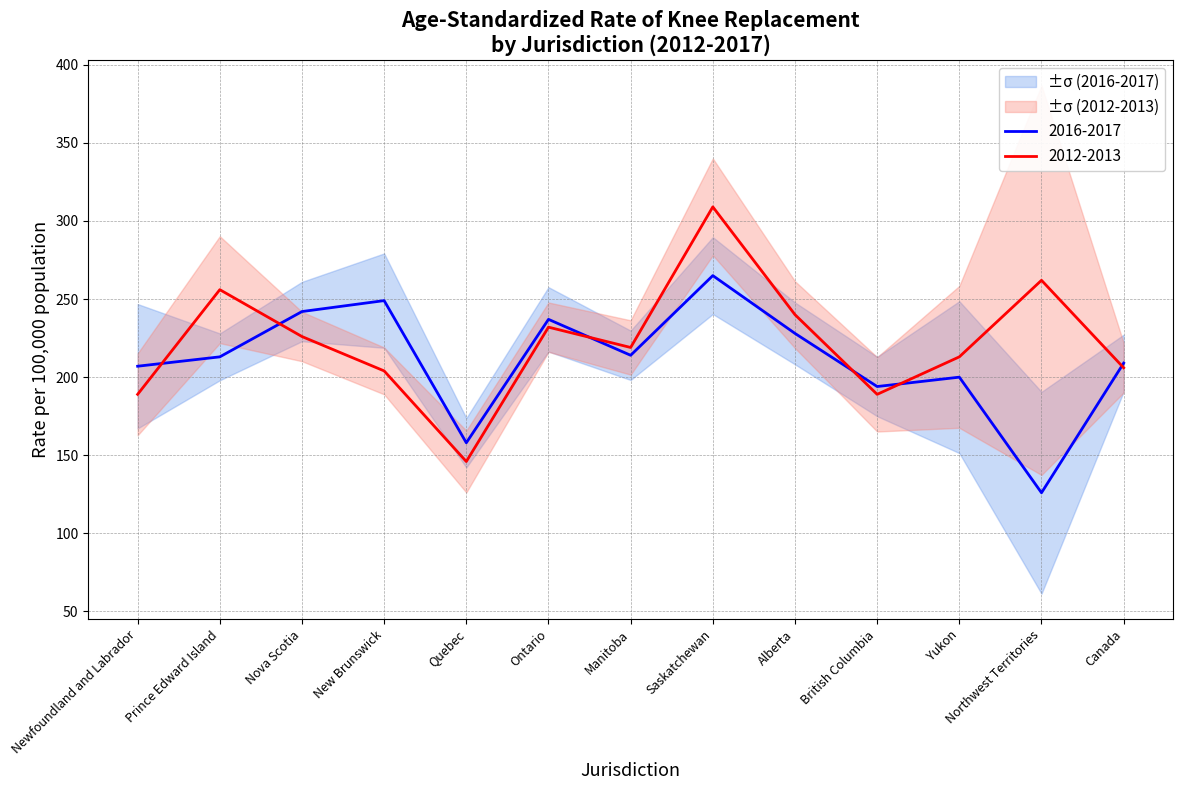

Is the value of 2016-2017 at Quebec greater than the value of 2012-2013 at Ontario?

No